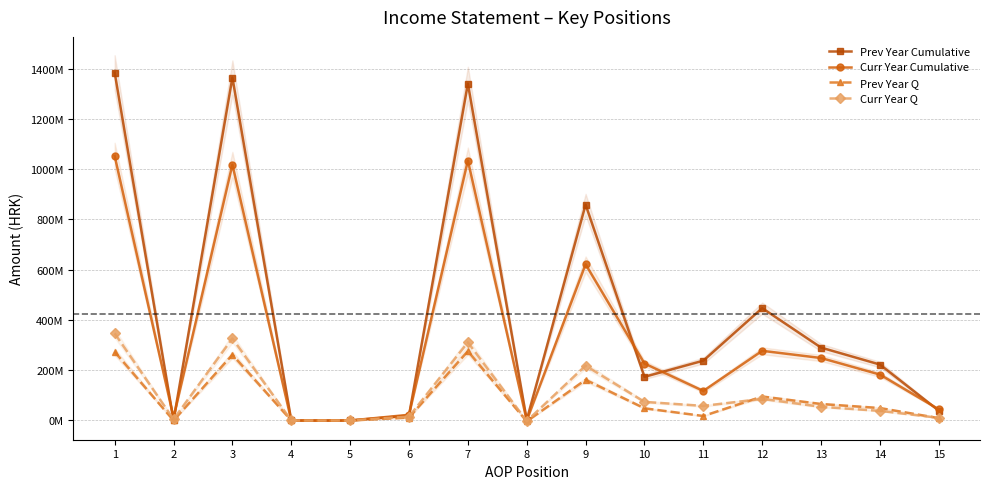

What is the value of the Prev Year Cumulative point at the 15th from the left?

39015475